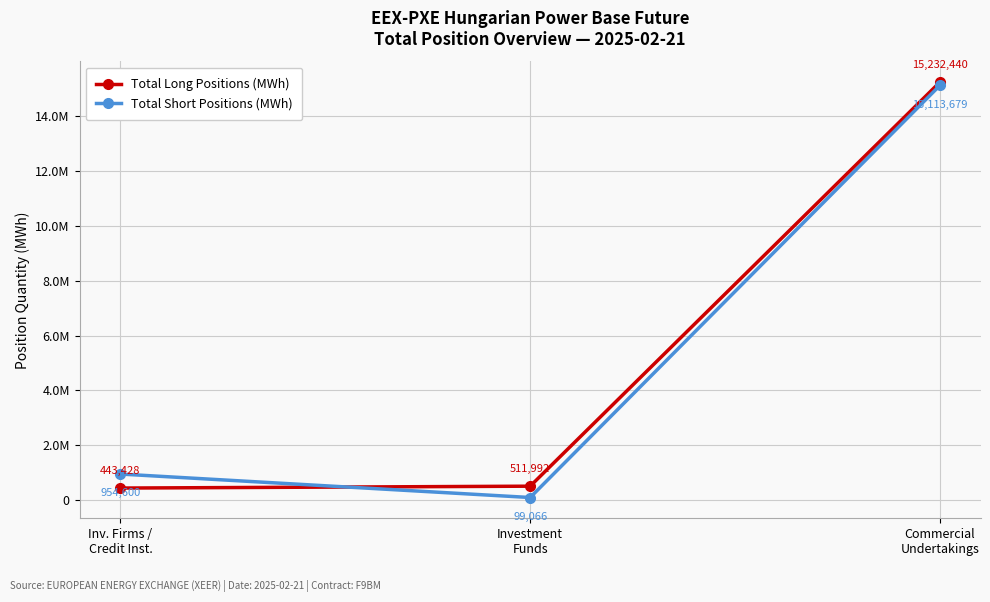

What is the label of the 3rd point from the left?

Commercial
Undertakings